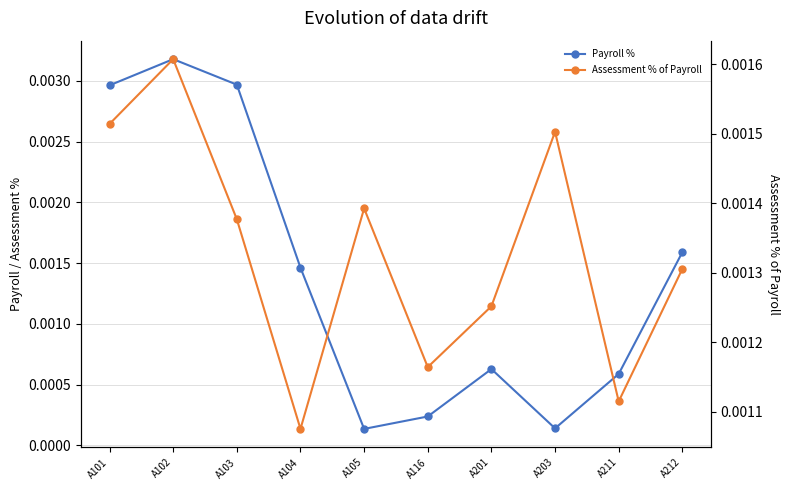

The Payroll % series shows 0.0 at A105. True or false?

False